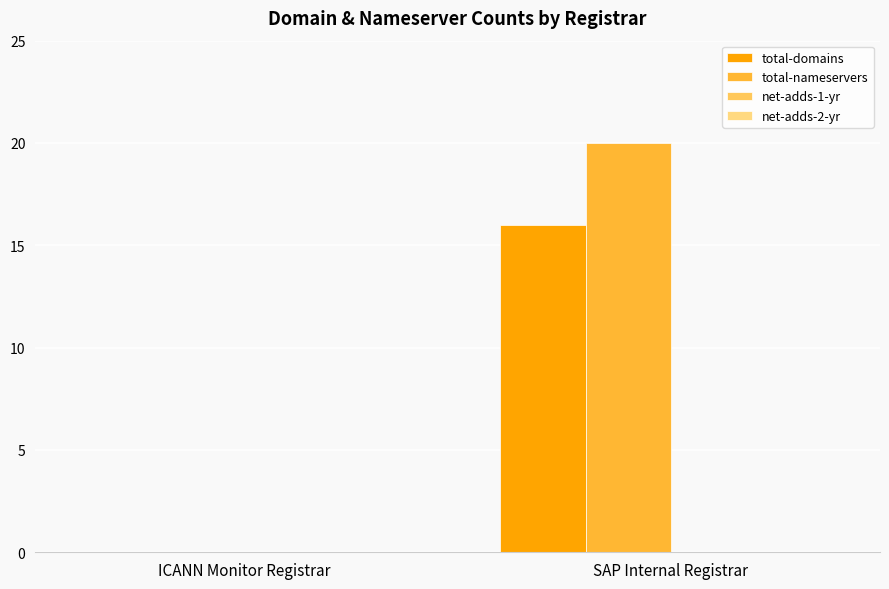

Between ICANN Monitor Registrar and SAP Internal Registrar, which series saw the biggest shift?

total-nameservers